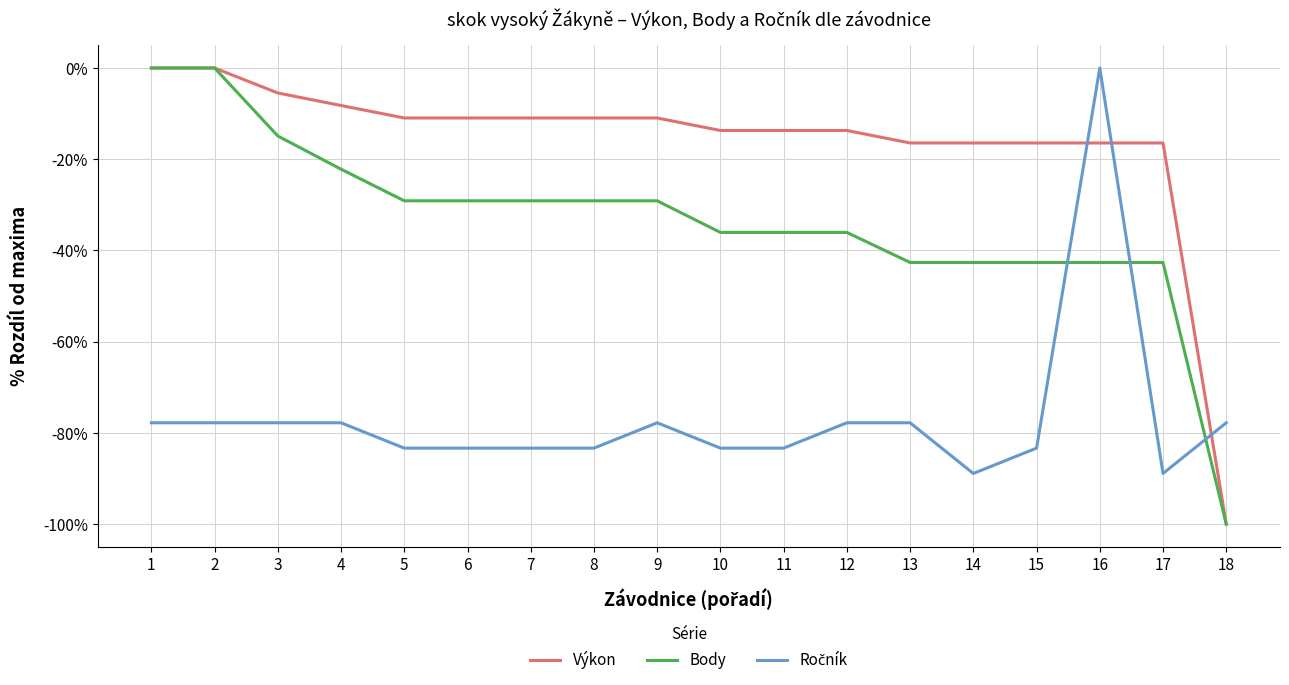

True or false: Body has a value of -42.6 at 15.

True